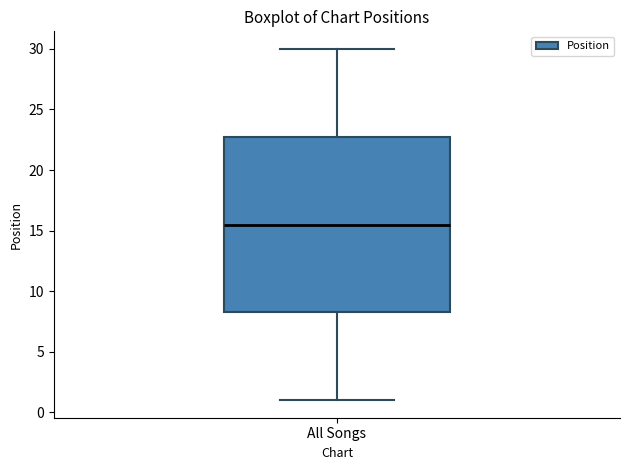

Read this box plot against the y-axis: the position of the median line, the range covered by the box, and the ends of both whiskers. The values are not printed on the chart, so give them approximately, as read against the axis.

median 15.5, box 8.5 to 23.0, whiskers 1.0 to 30.0